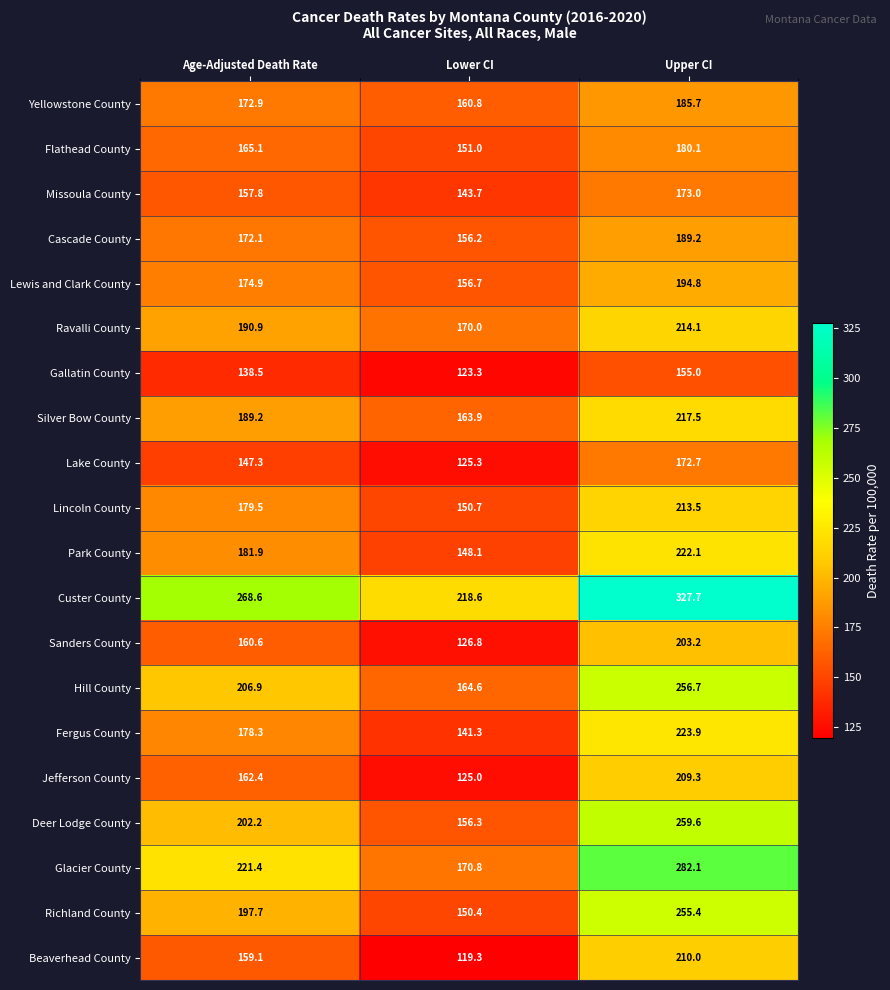

Which series has the largest total across all categories?

Custer County